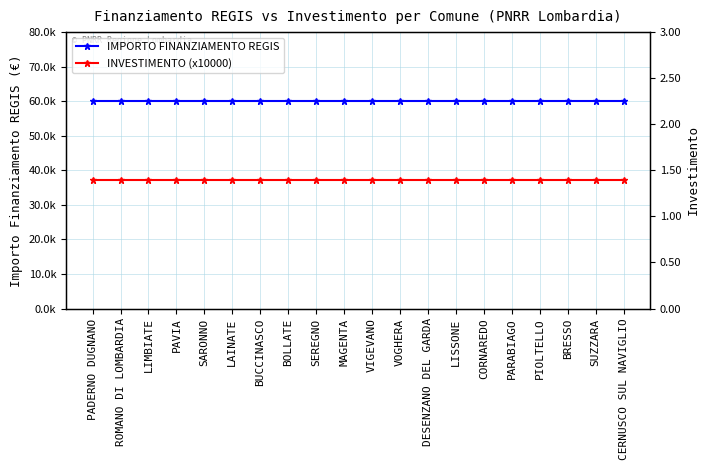

Read the INVESTIMENTO (x10000) value at PIOLTELLO.

14000